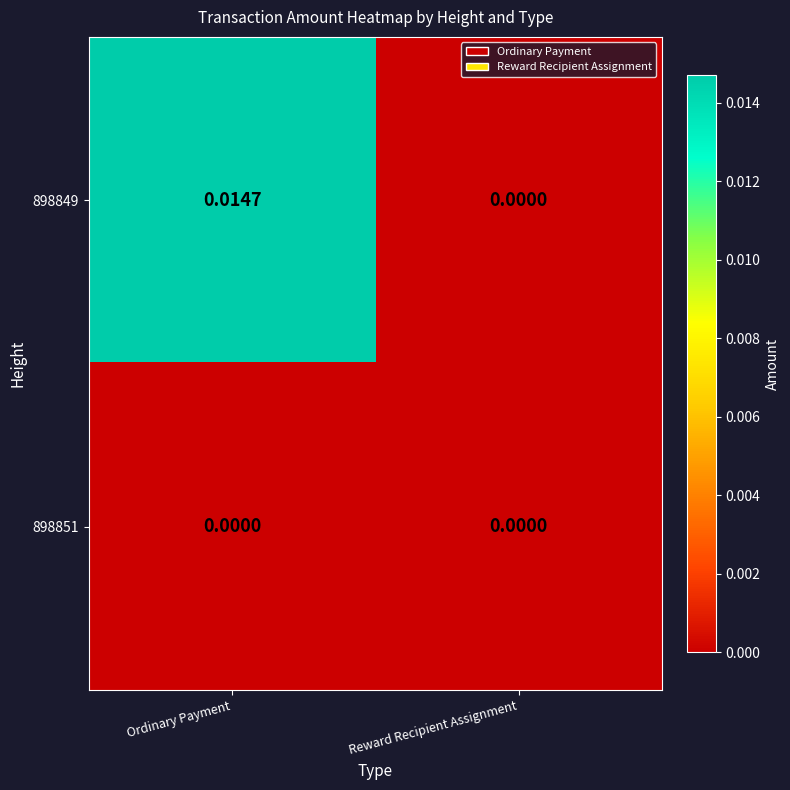

Rank the categories by 898849 value from lowest to highest.

Reward Recipient Assignment, Ordinary Payment